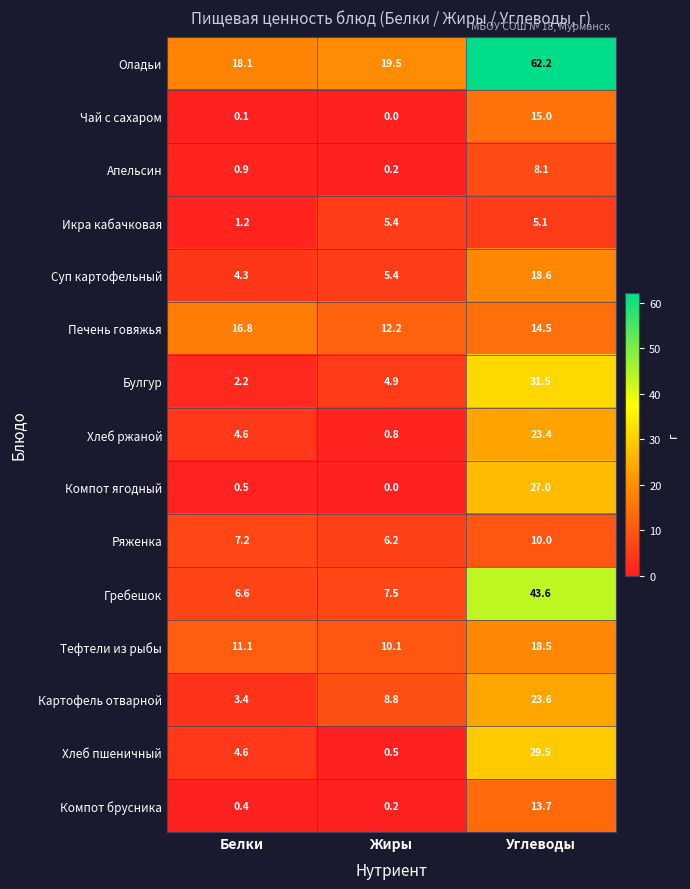

Which series changed the most between Белки and Углеводы?

Оладьи